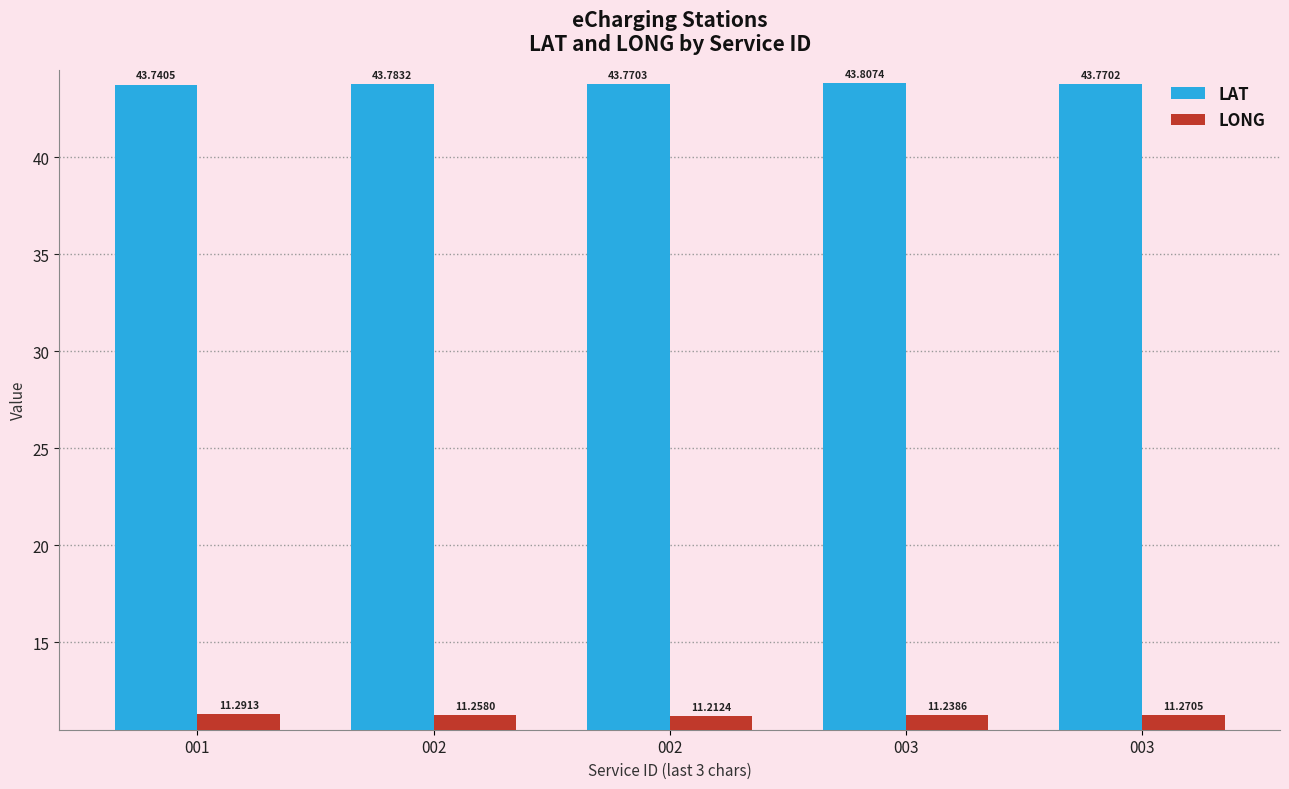

What is the lowest value of the LAT series?

43.7